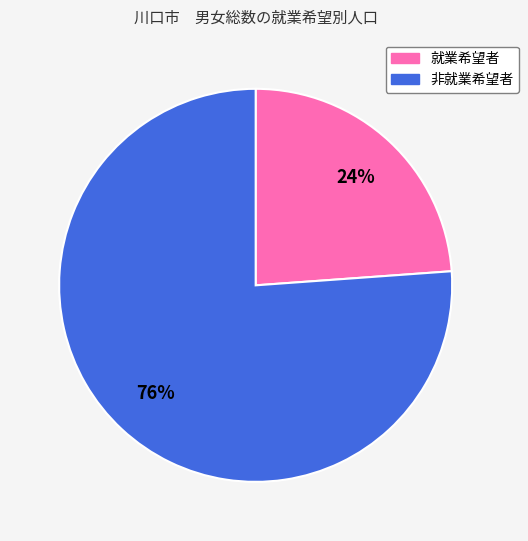

What percentage is the 就業希望者 slice, to the nearest percent?

24%